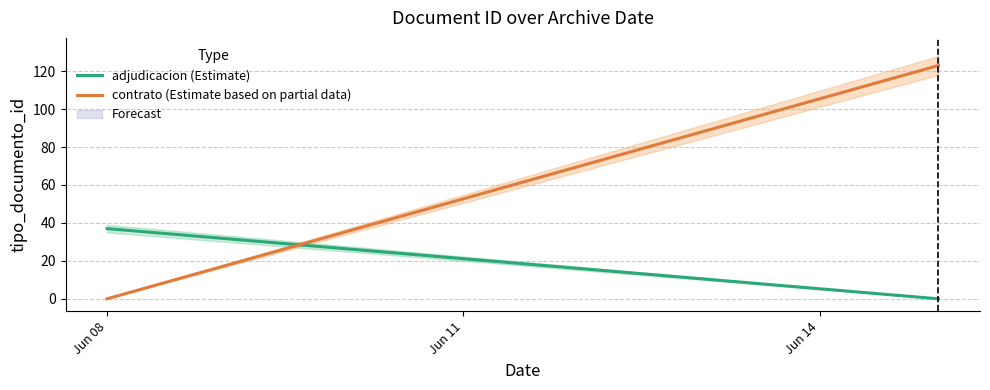

Reading left to right, list all the values displayed in this chart.

adjudicacion (Estimate): 37	0
contrato (Estimate based on partial data): 0	123